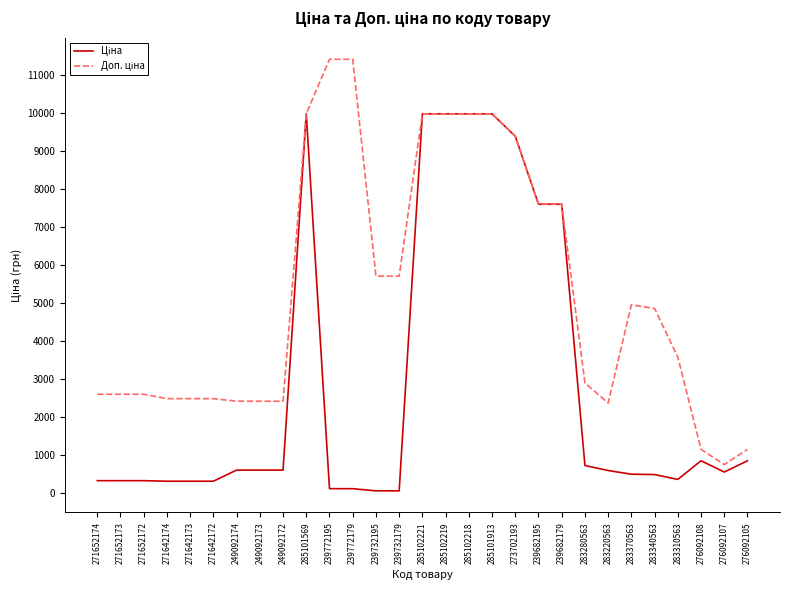

What is the greatest value displayed?

11410.0